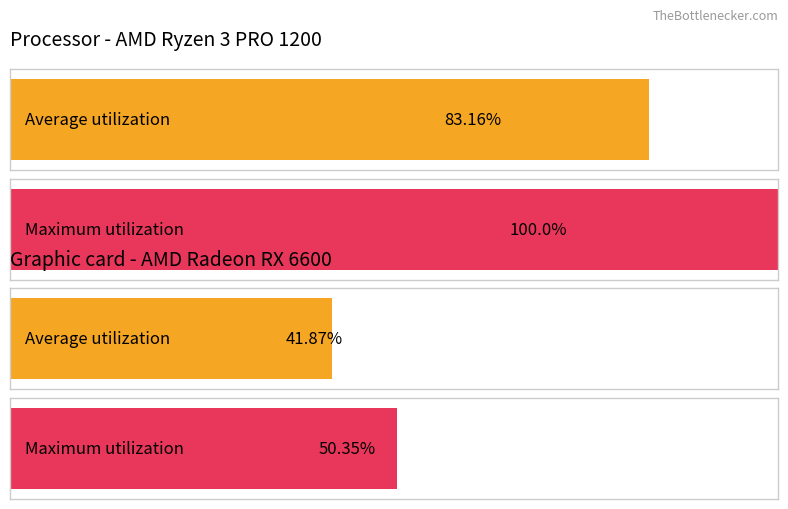

Between 0.299 and 2.69, which series saw the biggest shift?

Average utilization